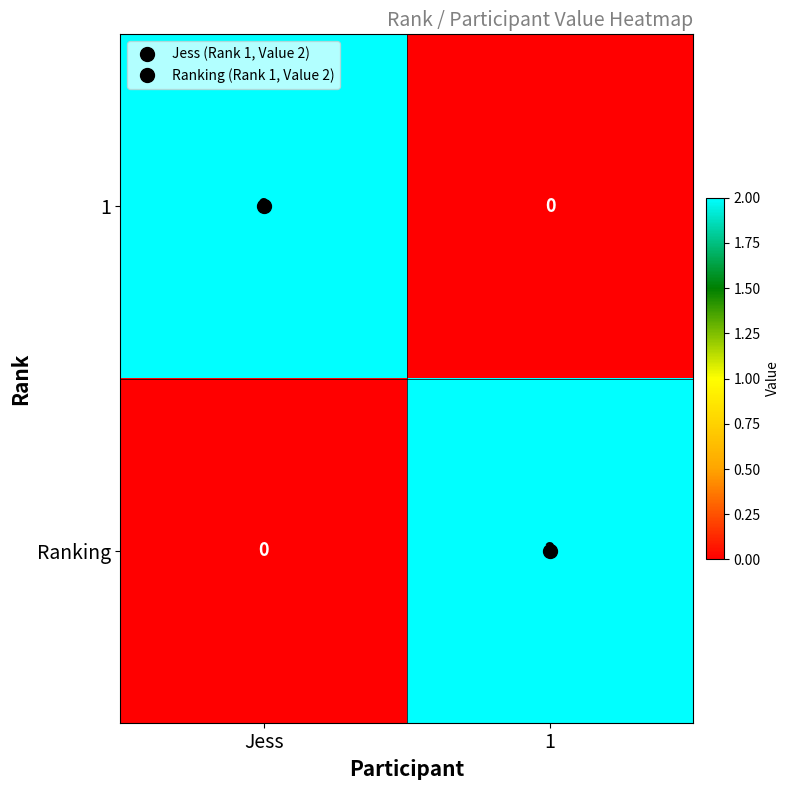

True or false: Ranking has a value of 3 at 1.

False